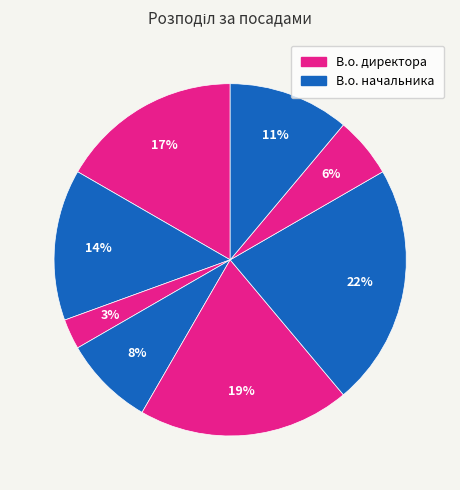

Count the number of slices in the pie.

8